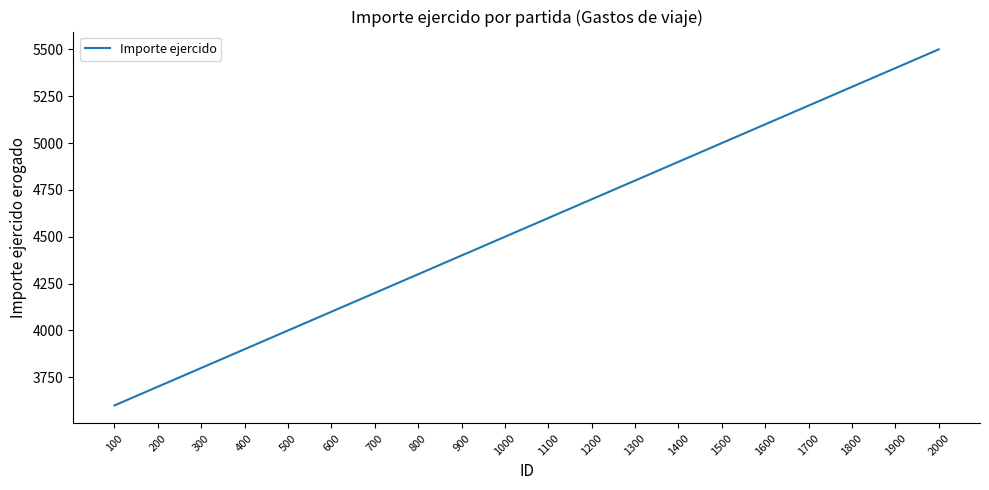

Count the number of categories in the chart.

20